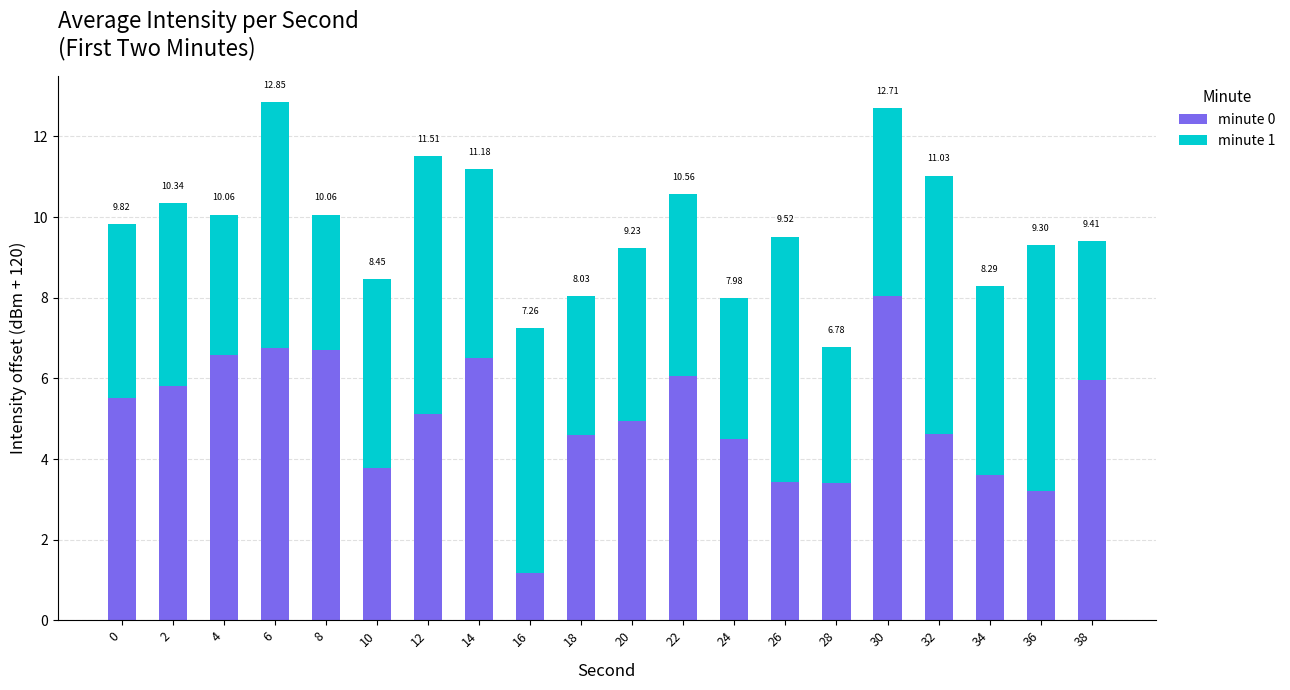

Are the bars horizontal?

No